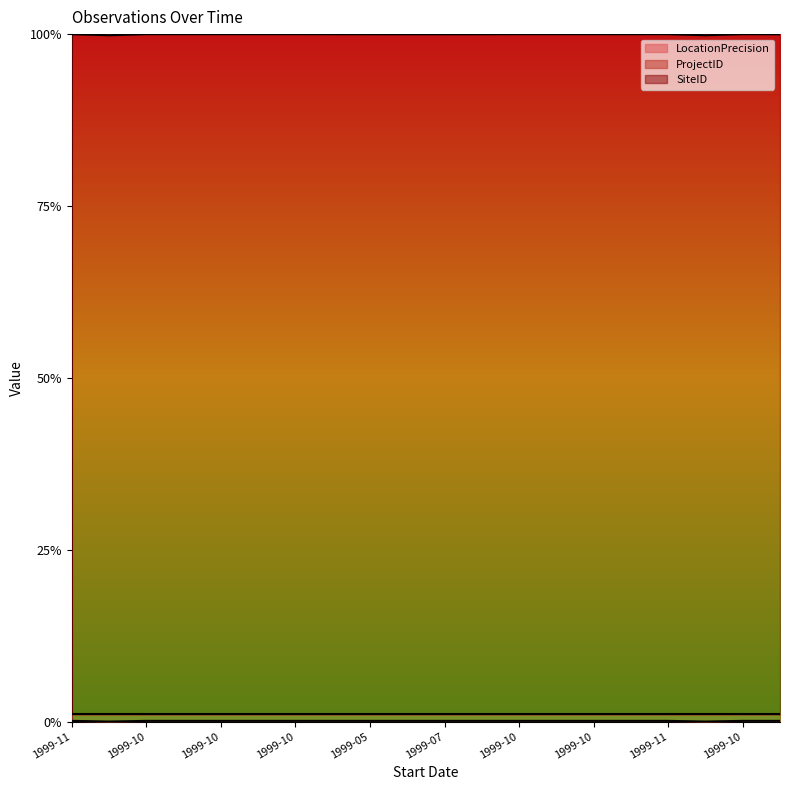

What is the average value of the SiteID series?

1.0